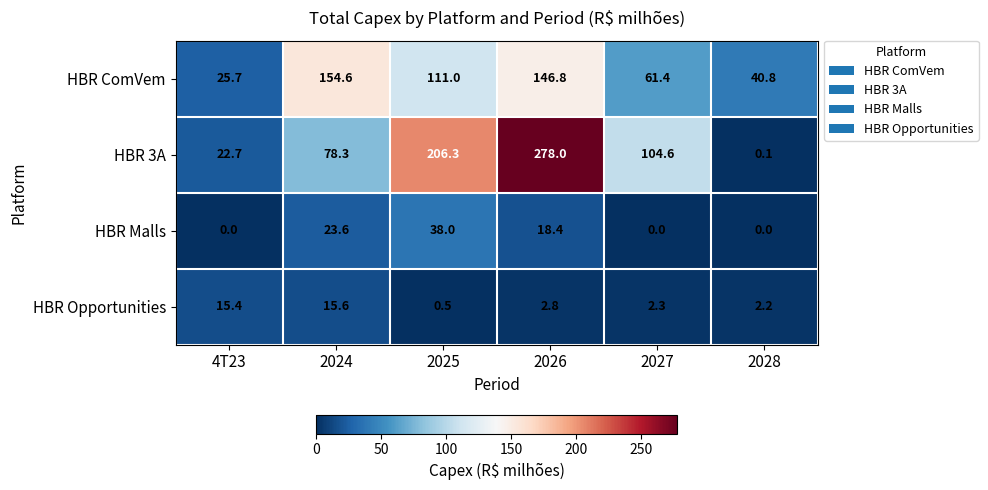

Is it true that HBR ComVem equals 40.8 at 2028?

True